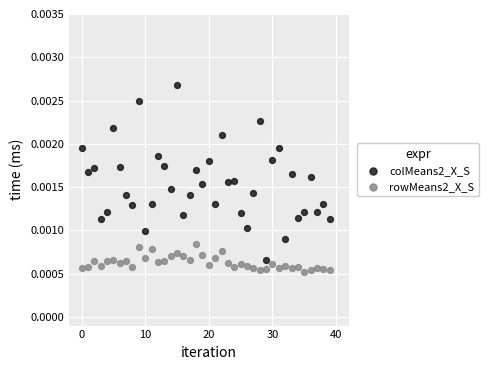

Which series contains the lowest Y value?

rowMeans2_X_S